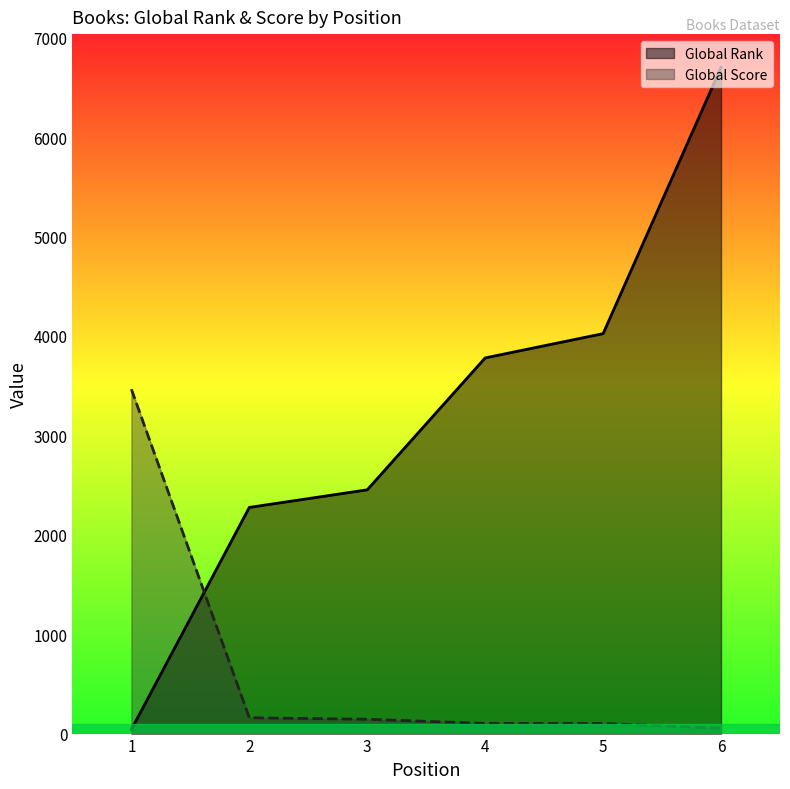

How many lines are shown in the chart?

2